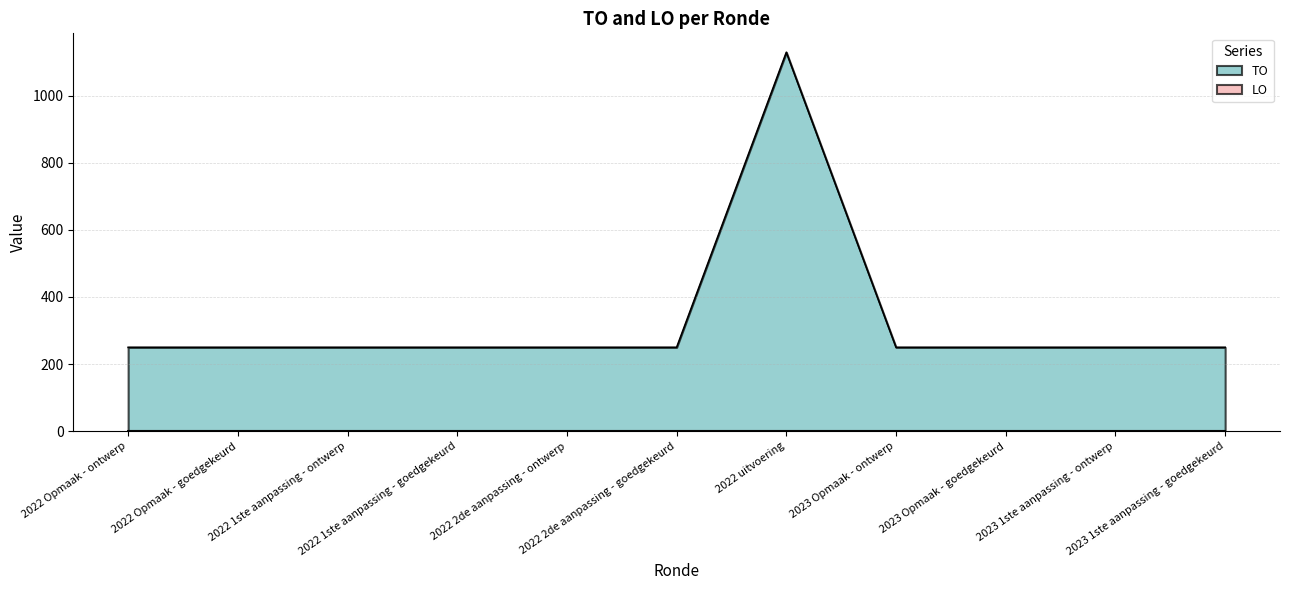

Reading left to right, list all the values displayed in this chart.

250	250	250	250	250	250	1129	250	250	250	250